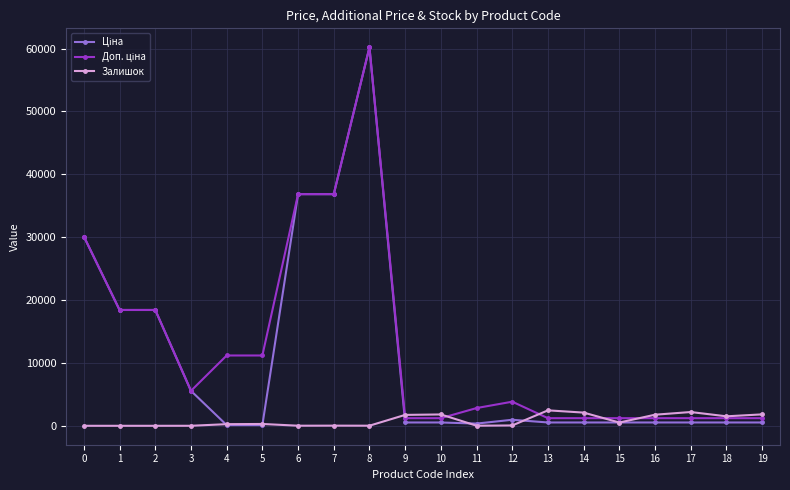

The value of Залишок at 14 is 2099.0. True or false?

True